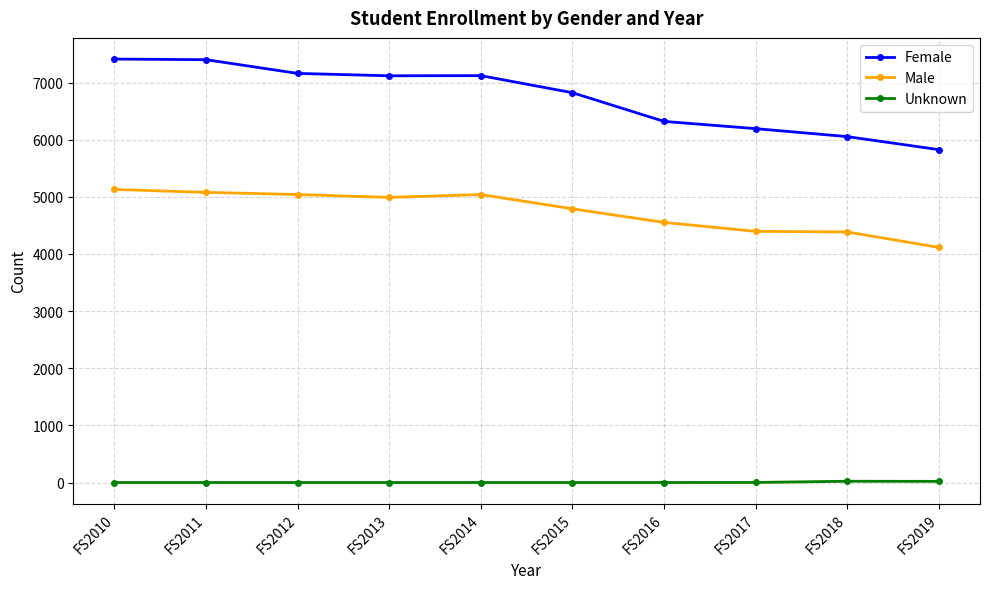

What is the spread (max minus min) of values at FS2012?

7160